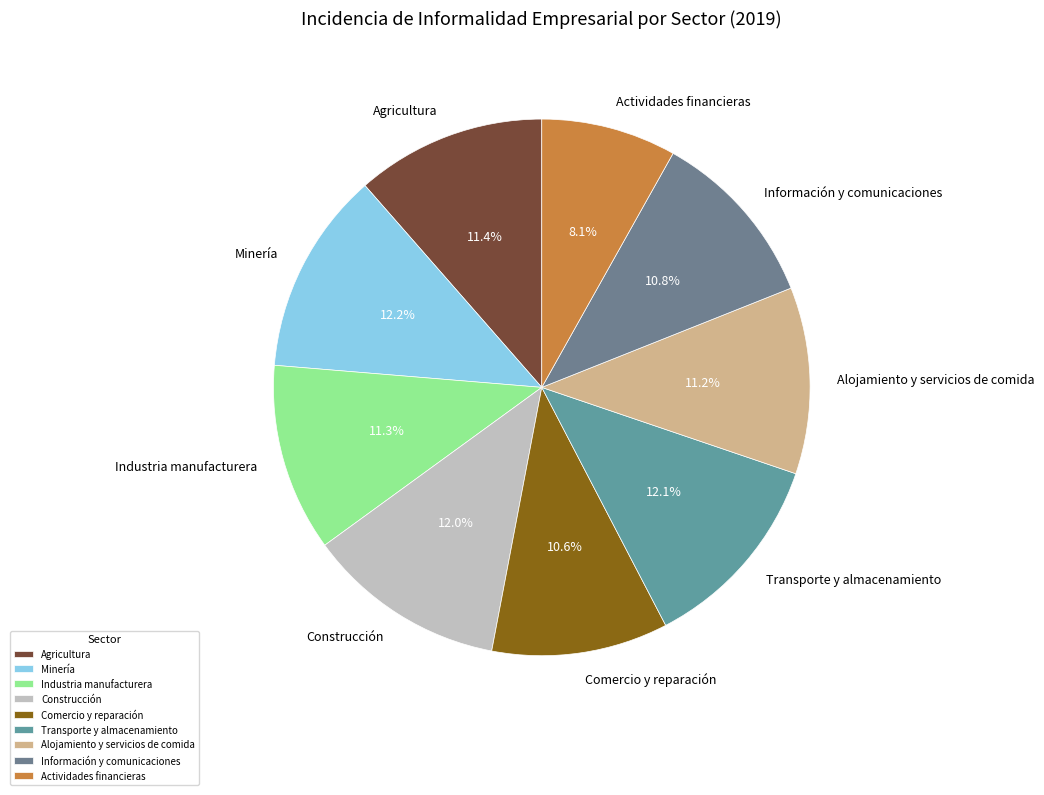

To the nearest percent, what portion does Agricultura represent?

11%